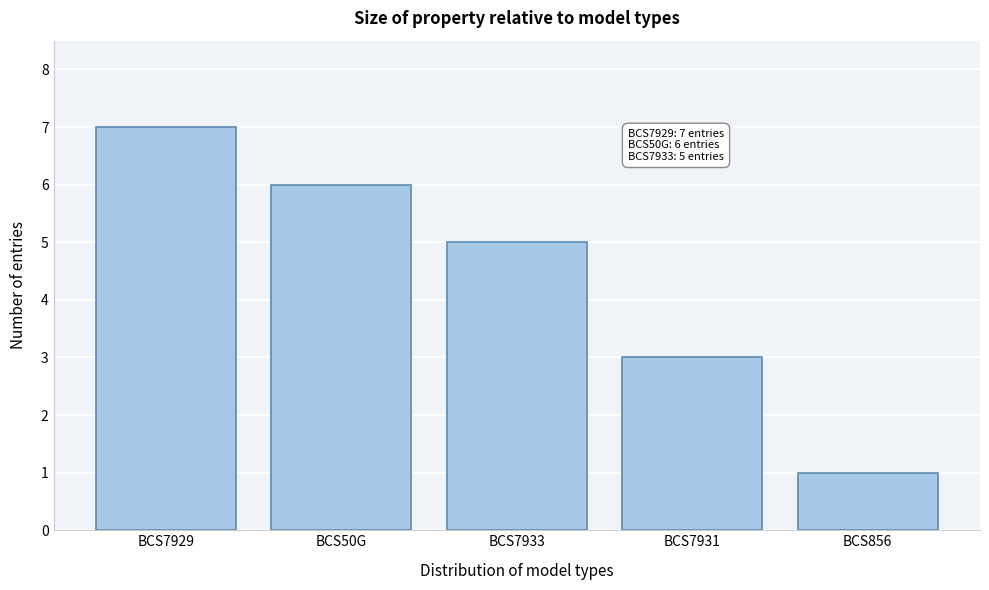

Reading right to left, what are all the values shown in this chart?

1	3	5	6	7